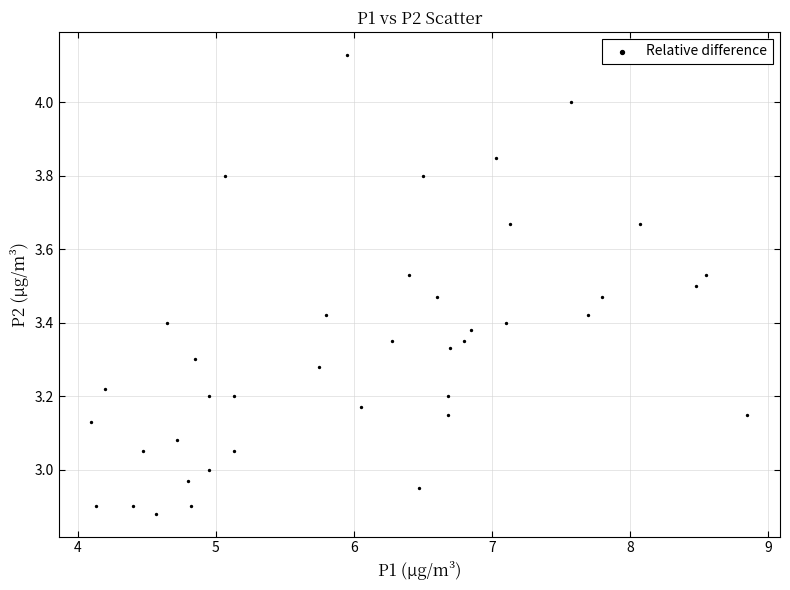

What is the range of X values (max minus min)?

4.8